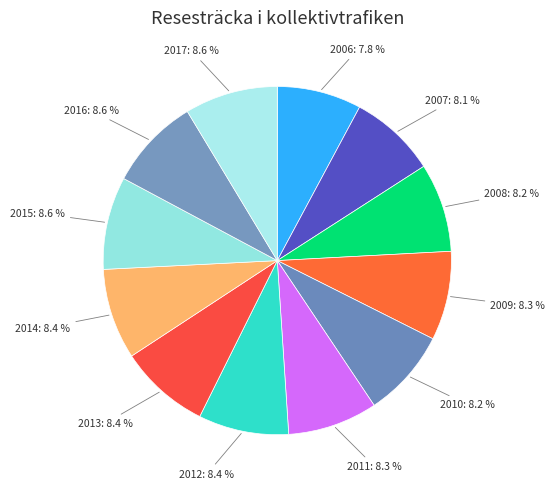

How many slices are in this pie chart?

12